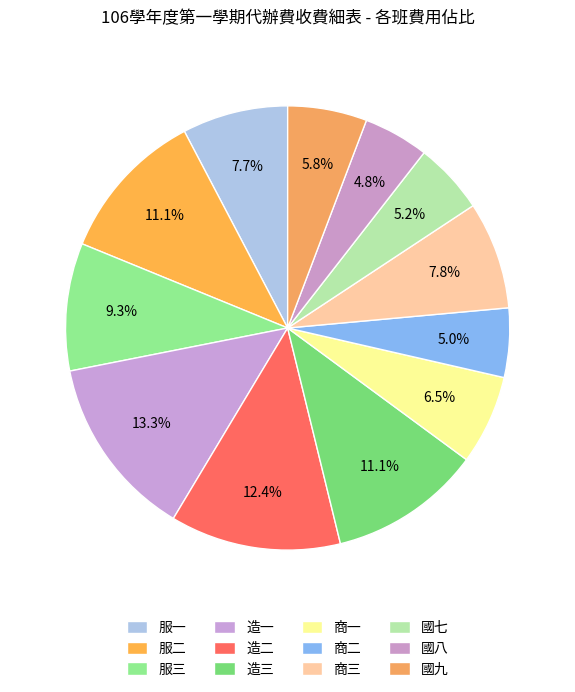

Is there a majority slice in this chart?

No